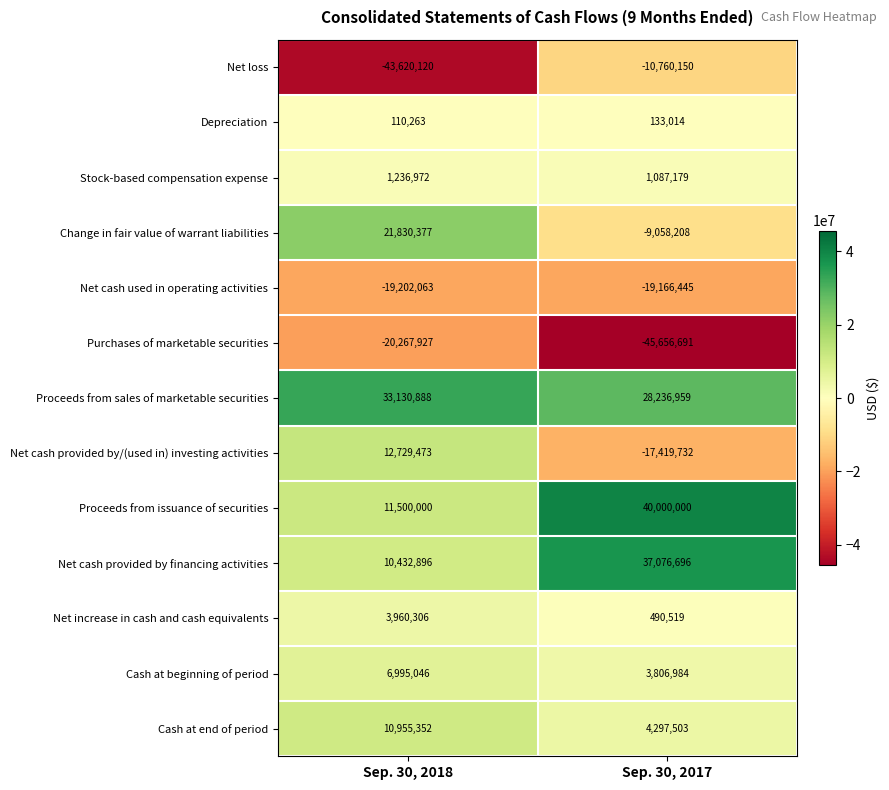

What is the sum of all Depreciation values?

243277